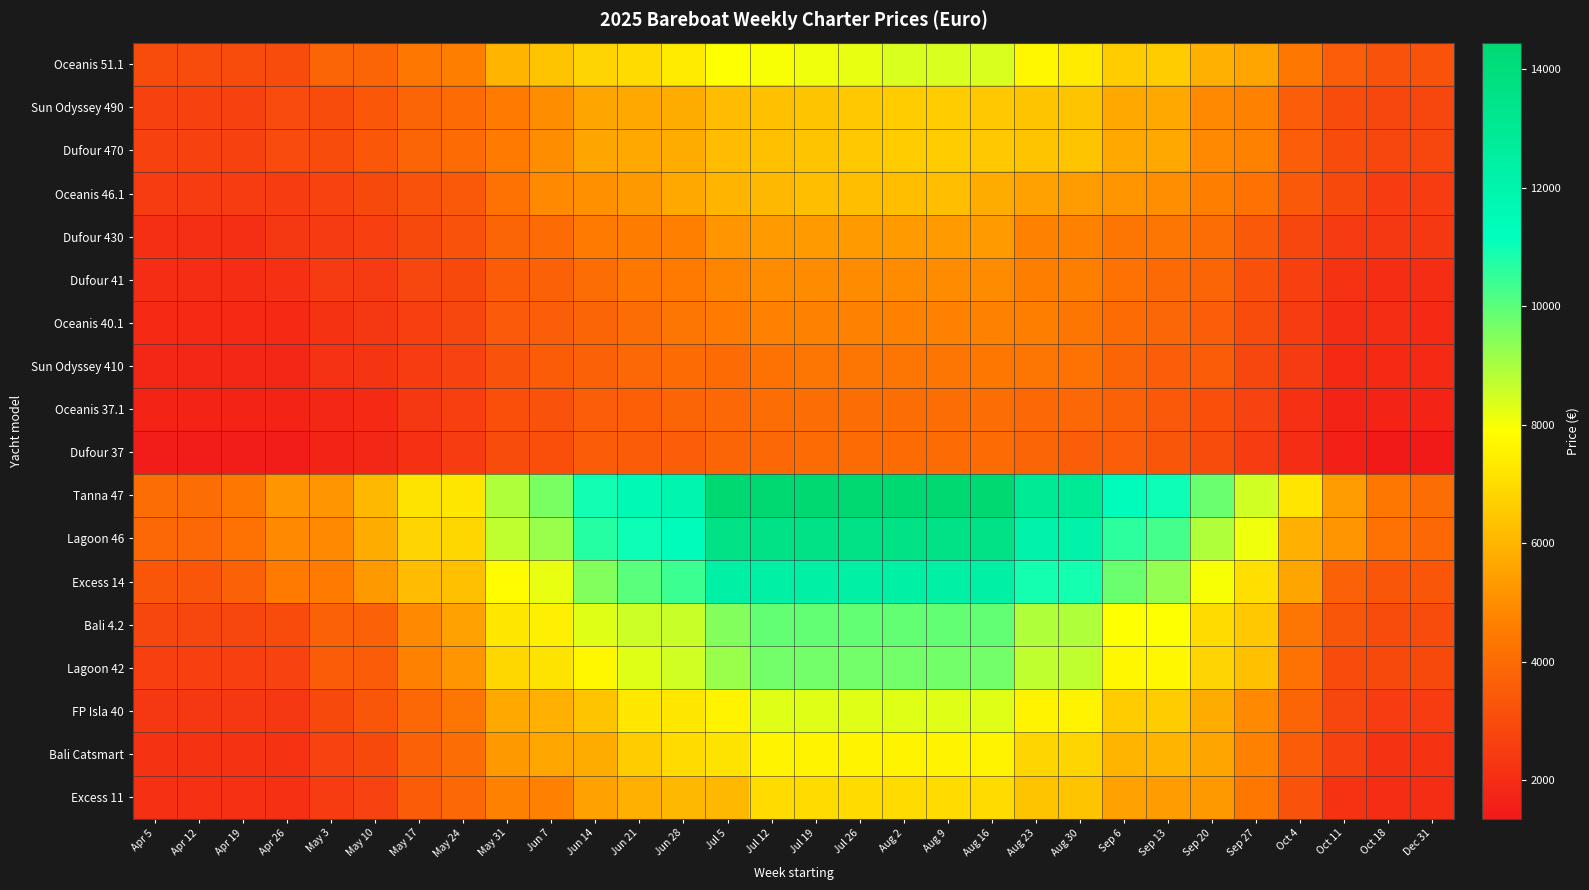

How many data points does each series have?

30